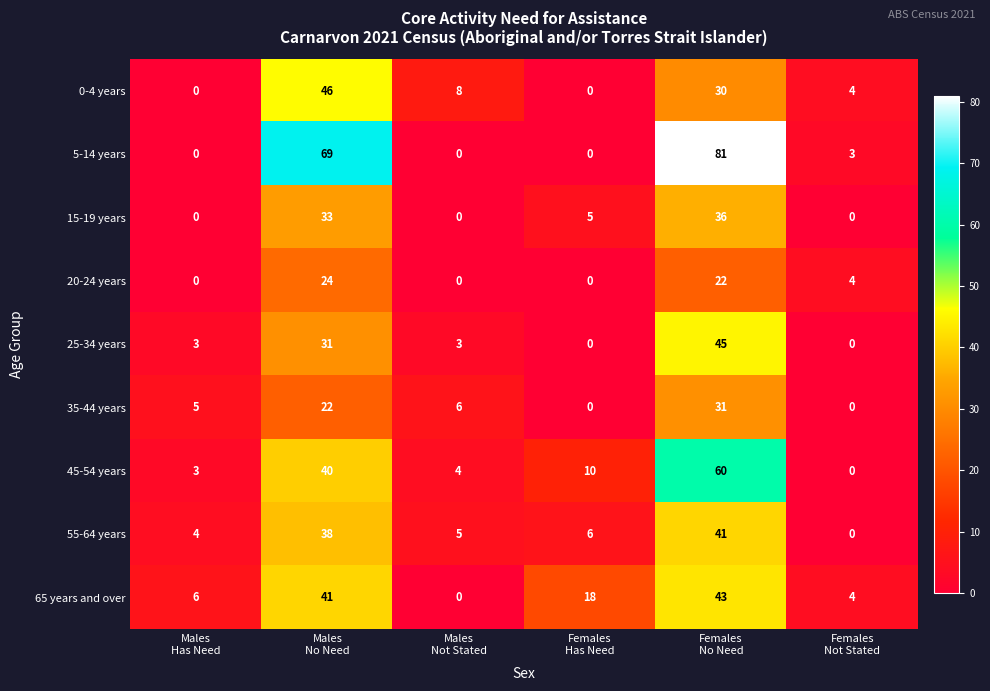

Count the number of data series in this chart.

9